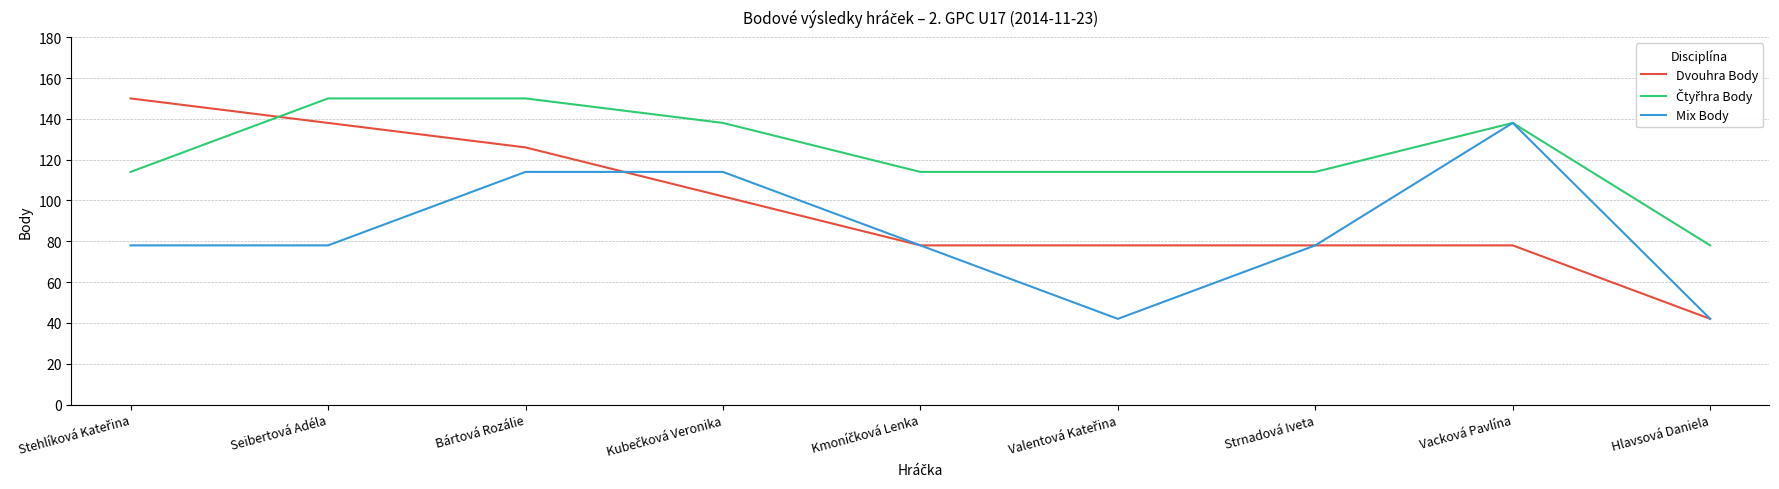

Which series has the largest range (max minus min)?

Dvouhra Body